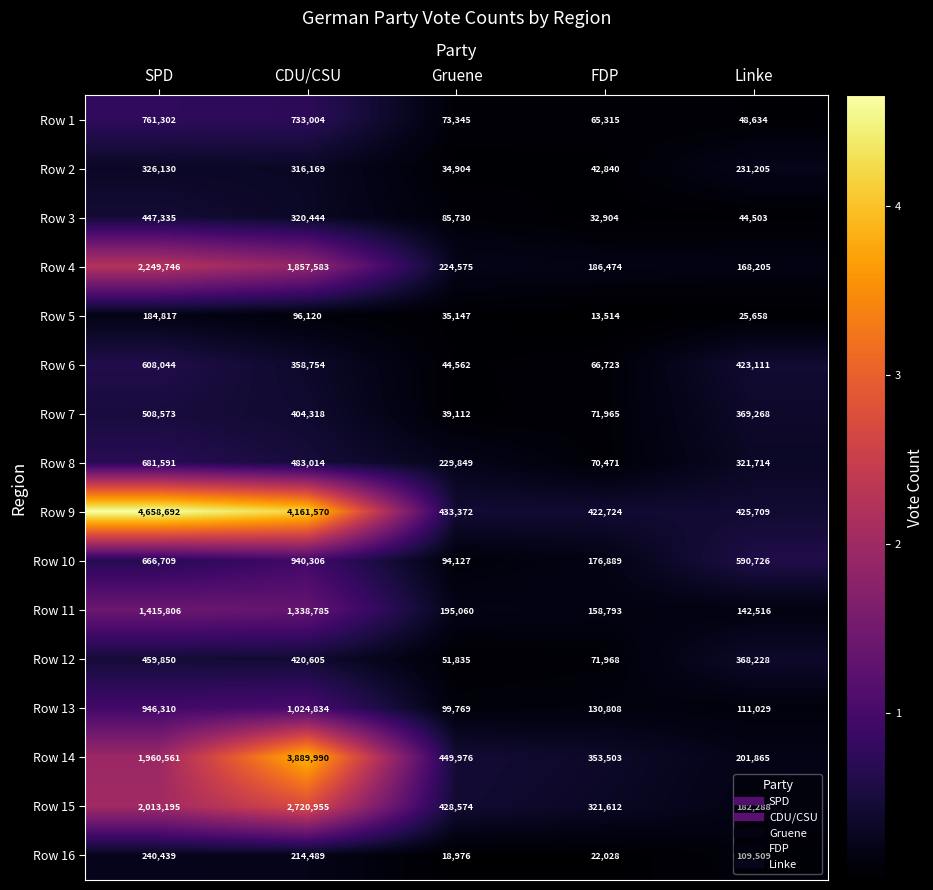

At how many categories does at least one series exceed 401329?

5